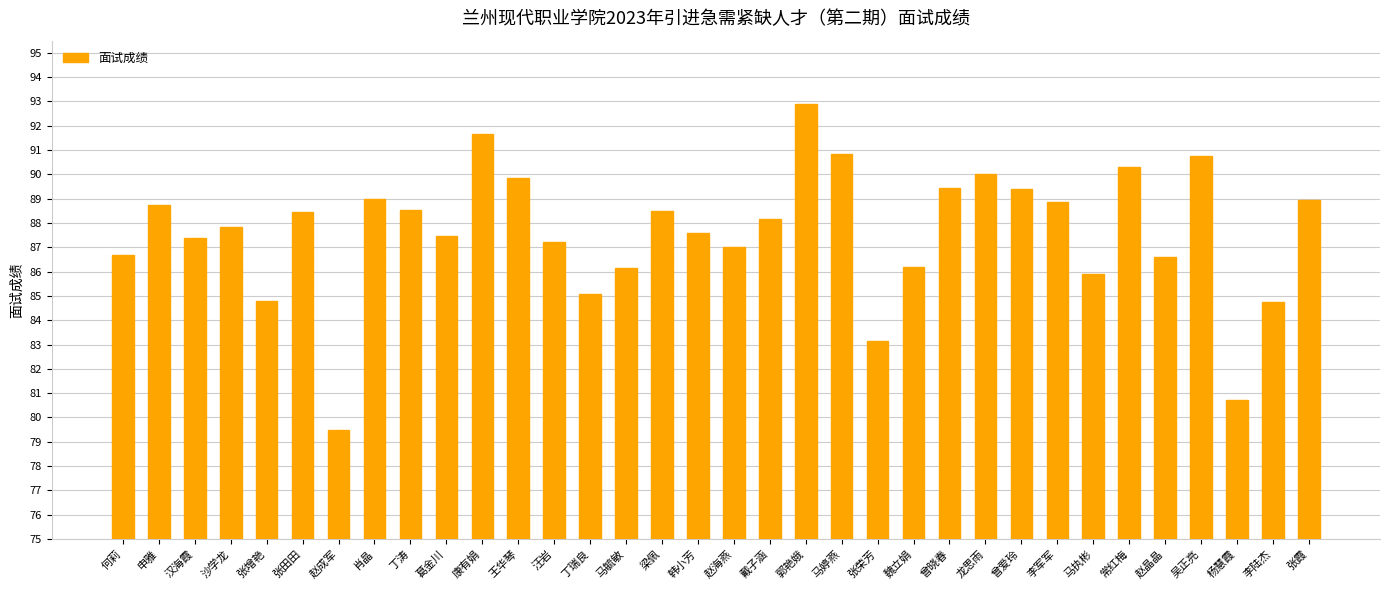

How many bars are there in total?

34